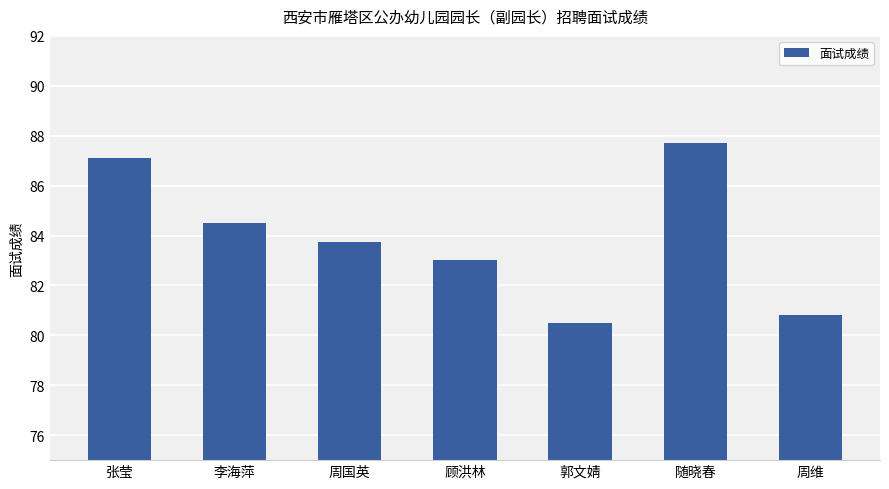

Rank the categories by value from lowest to highest.

郭文婧, 周维, 顾洪林, 周国英, 李海萍, 张莹, 随晓春